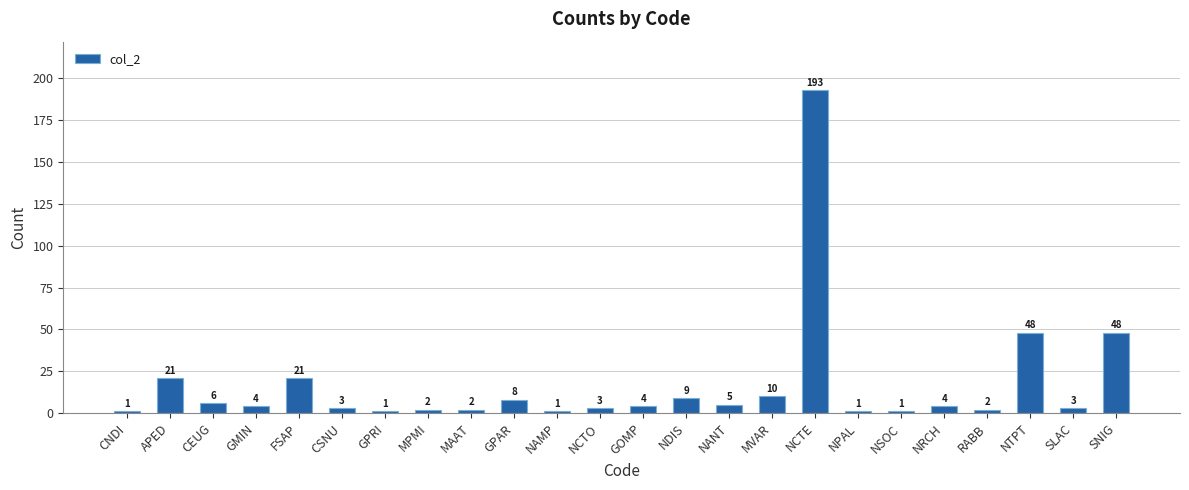

Are the bars horizontal?

No